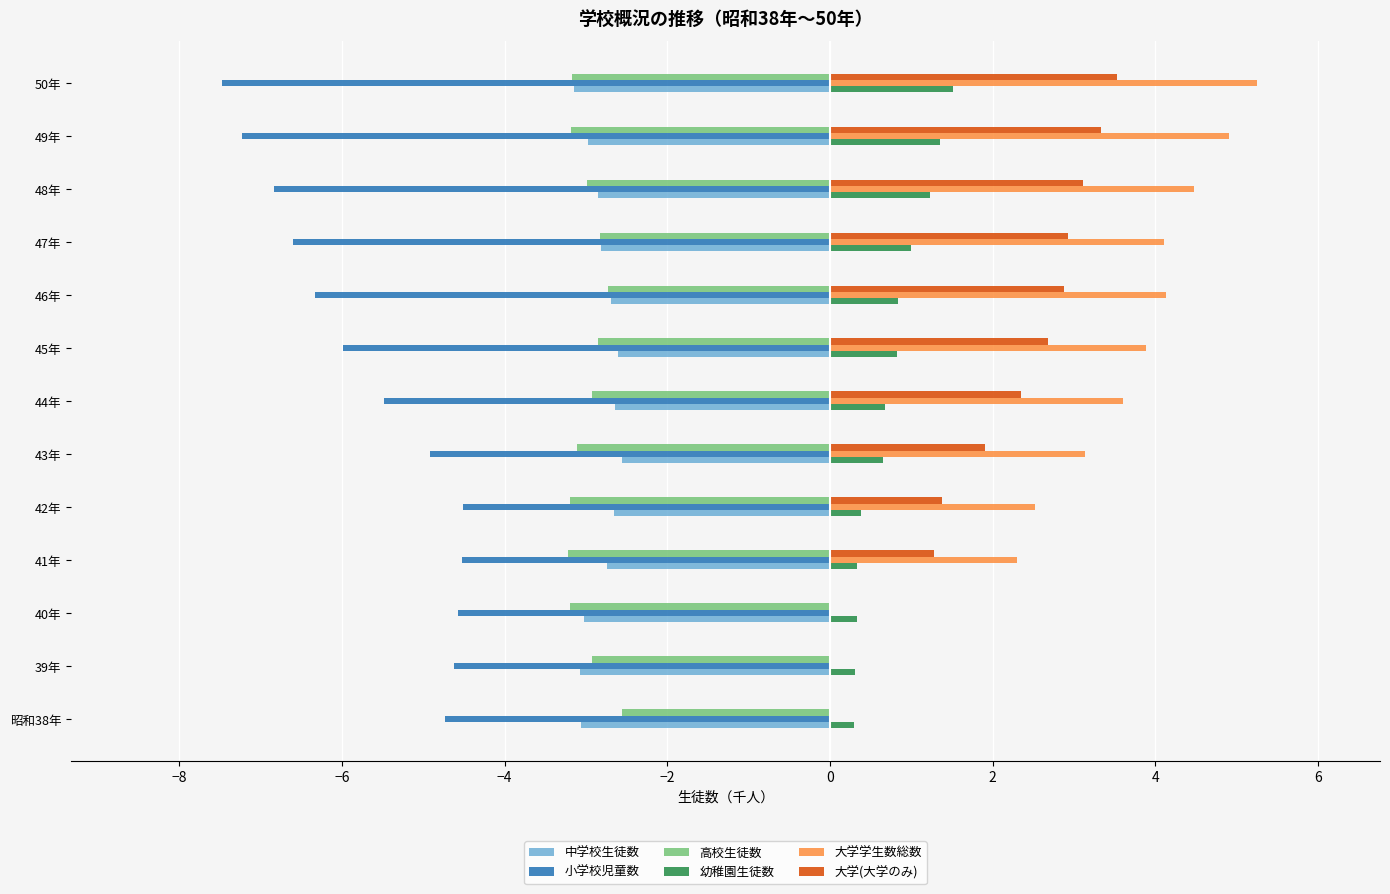

What is the greatest value displayed?

5.2